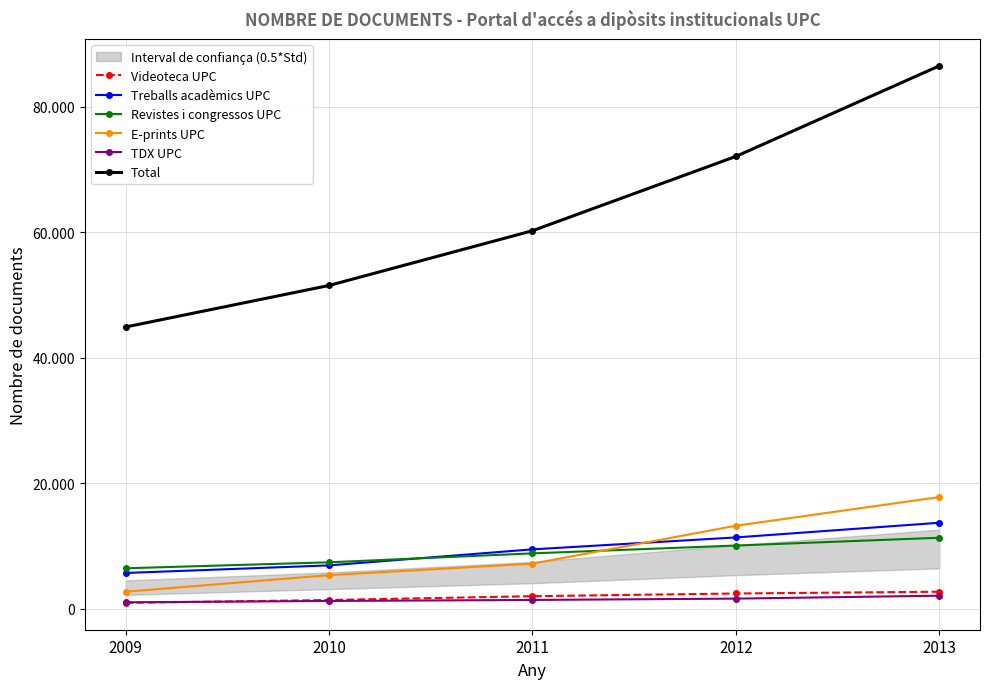

Reading right to left, list all the values displayed in this chart.

Videoteca UPC: 2675	2396	1964	1354	899
Treballs acadèmics UPC: 13677	11337	9434	6877	5667
Revistes i congressos UPC: 11286	10044	8796	7369	6415
E-prints UPC: 17775	13205	7155	5320	2677
TDX UPC: 2044	1577	1364	1204	988
Total: 86553	72107	60252	51524	44900